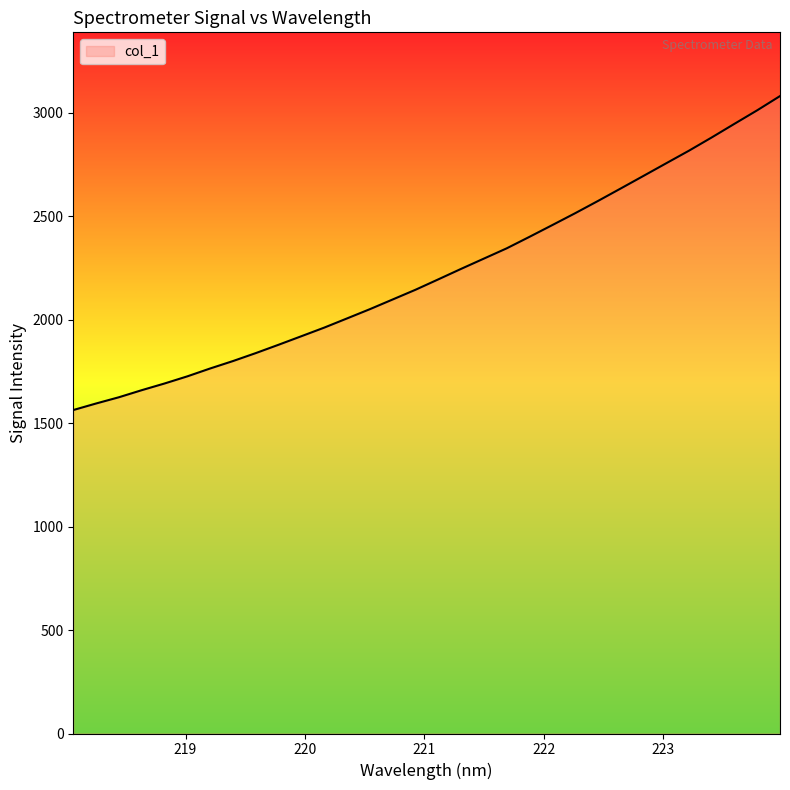

What is the difference between the maximum and minimum values?

1517.5